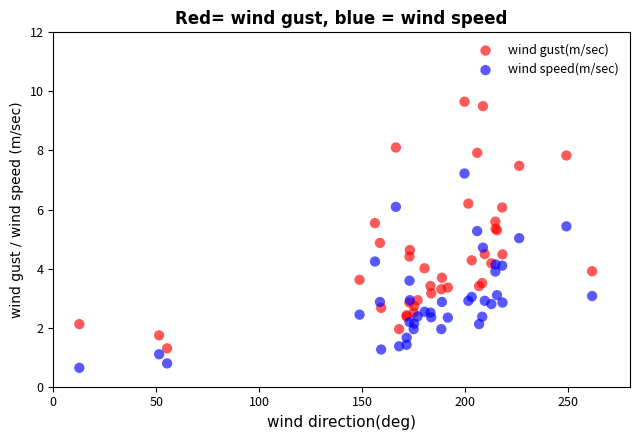

Which series contains the lowest Y value?

wind speed(m/sec)